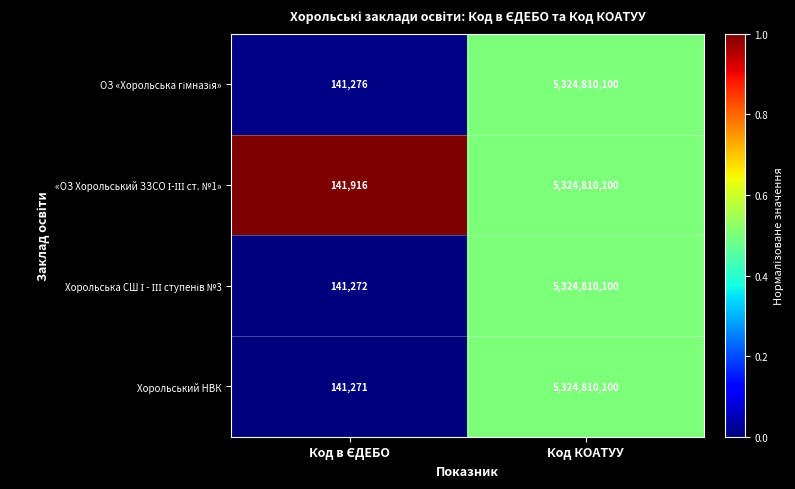

What is the total value across all series at Код КОАТУУ?

21299240400